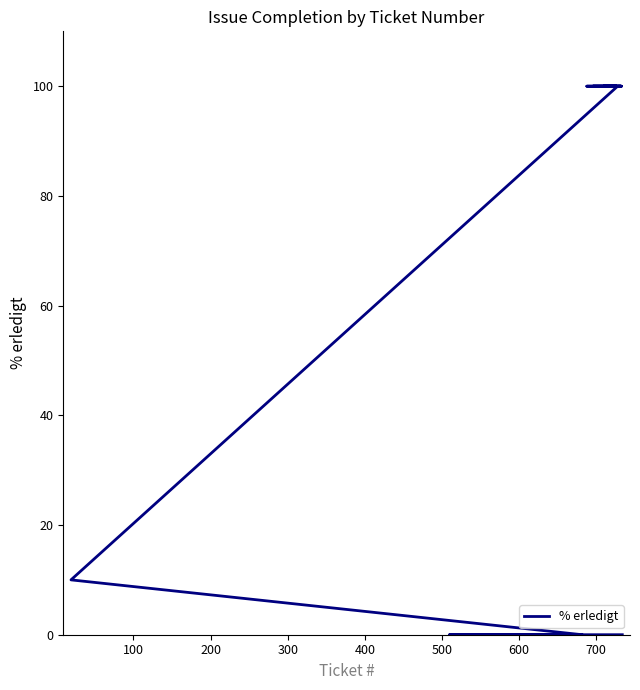

Is it true that the value at 400 is 147?

False